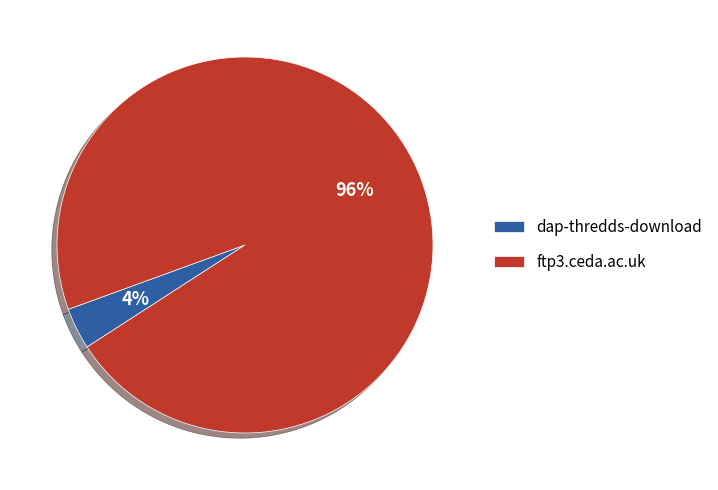

How many slices are in this pie chart?

2